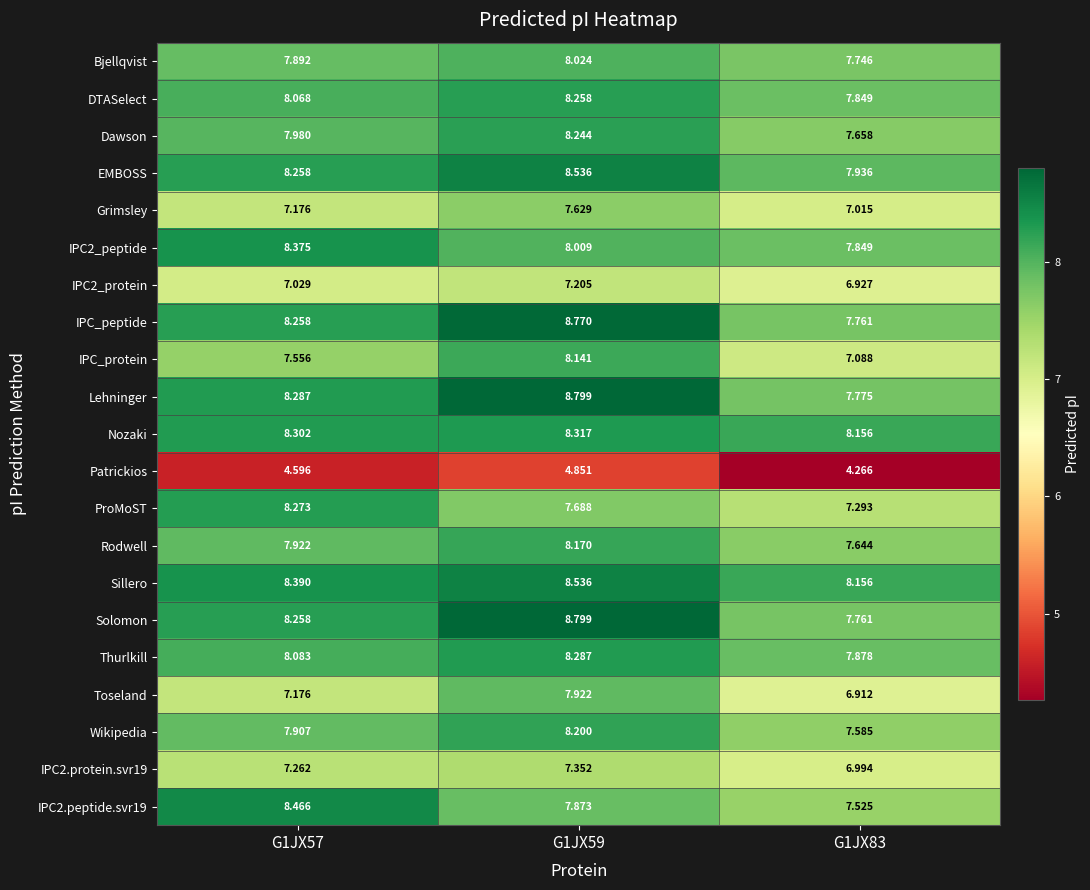

Which series changed the most between G1JX57 and G1JX83?

ProMoST